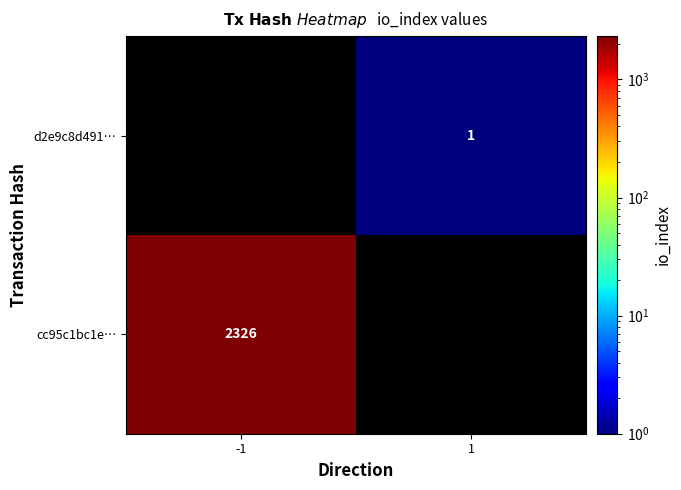

Is it true that d2e9c8d491… equals 1 at 1?

True